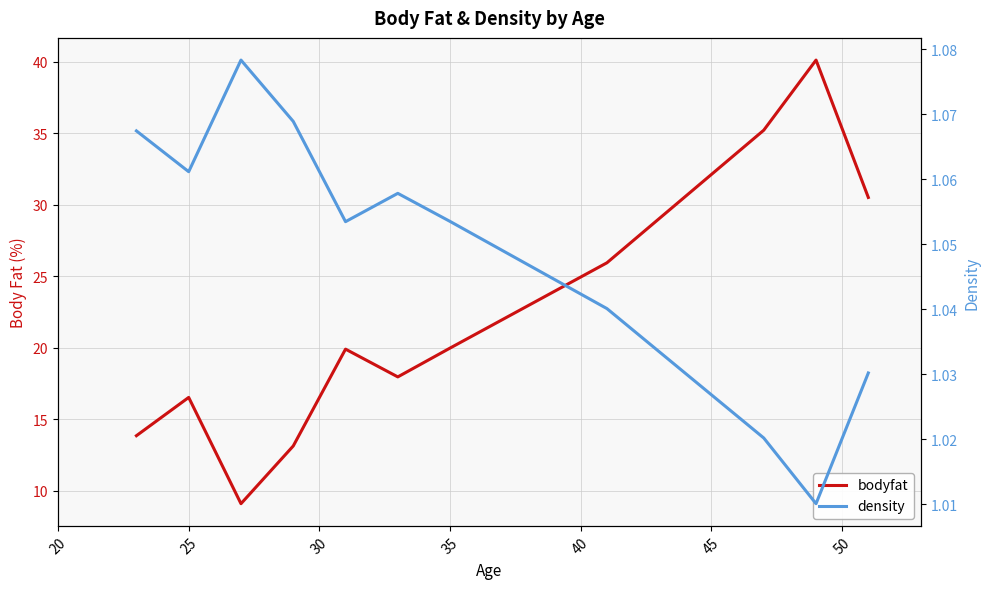

What is the smallest value displayed?

1.0